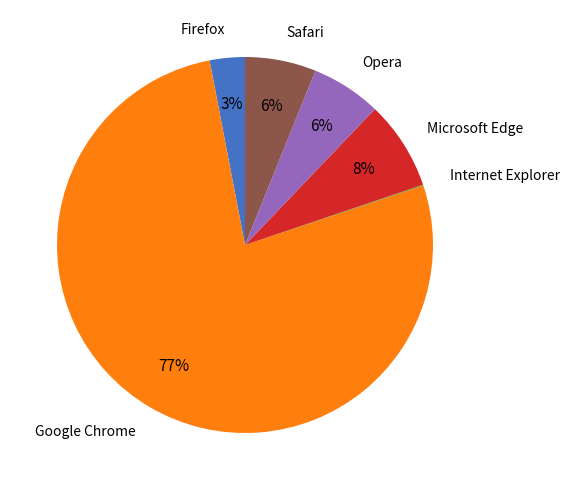

To the nearest percent, what is the difference between the largest and smallest slice percentages?

77%